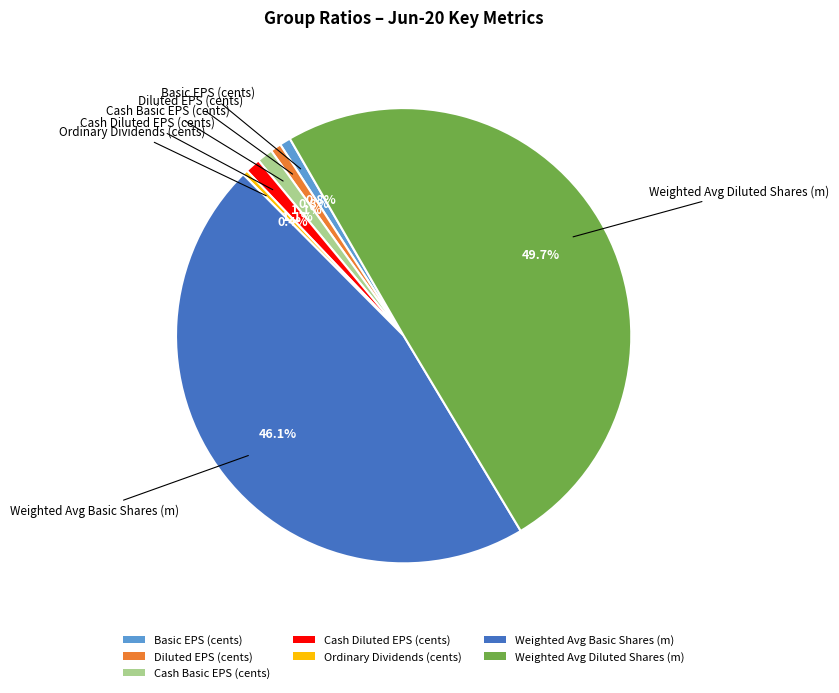

Count the number of slices in the pie.

7